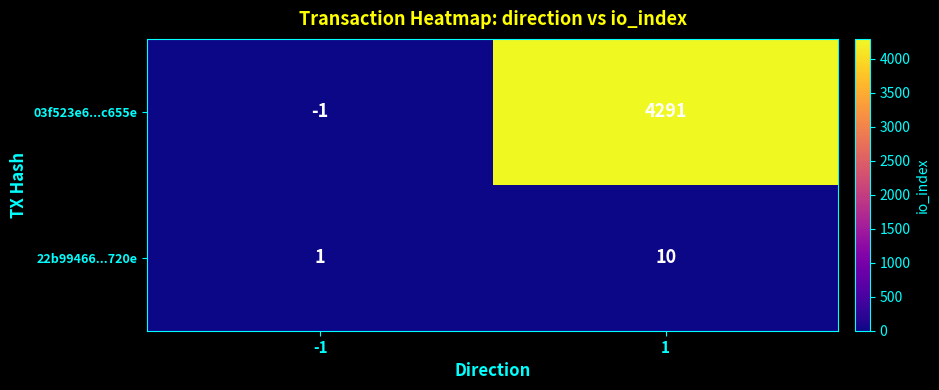

What is the difference between the highest and lowest values at 1?

4281